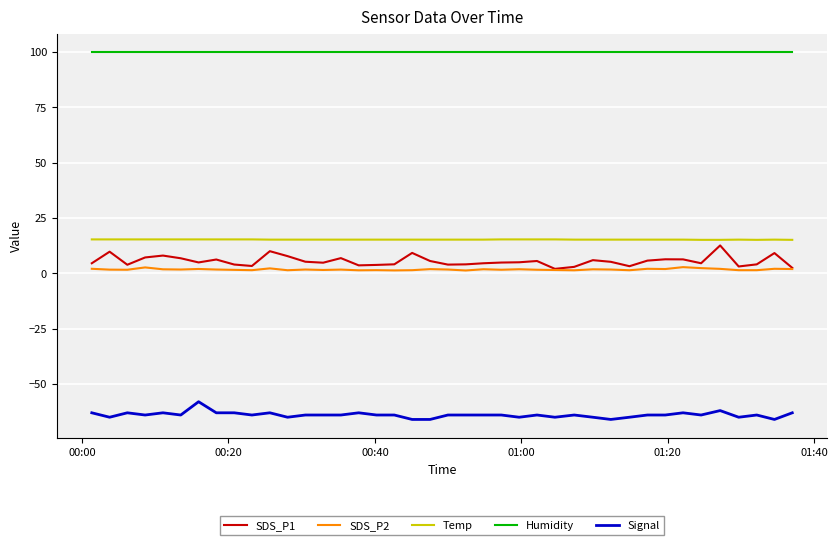

True or false: SDS_P2 and Humidity intersect in this chart.

False